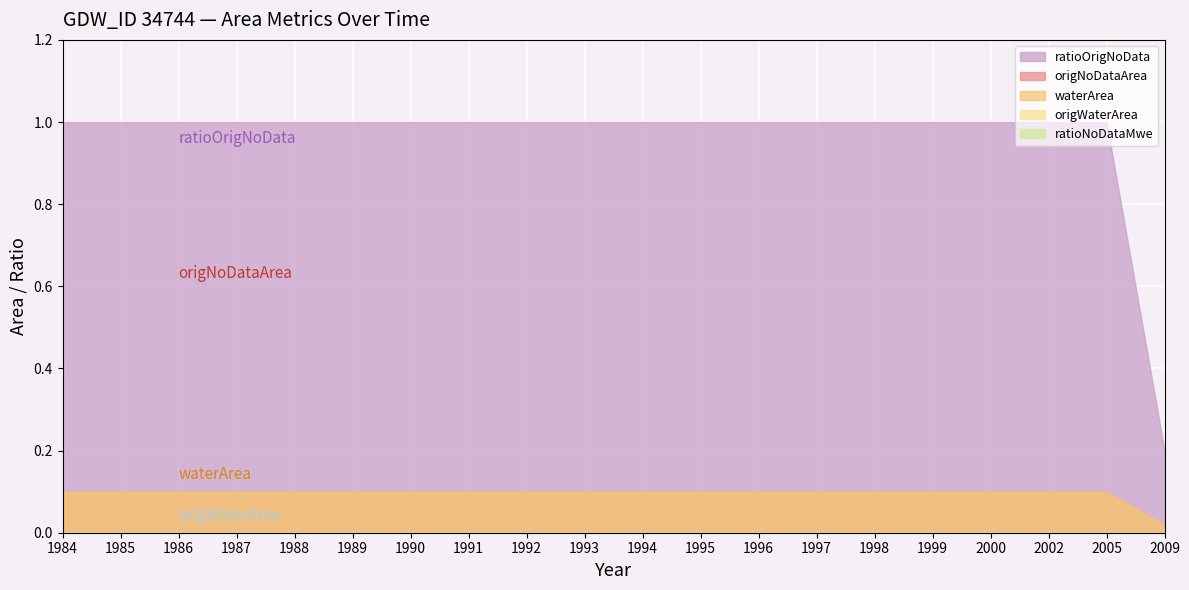

Is it true that ratioNoDataMwe equals 0.0 at 1989?

True